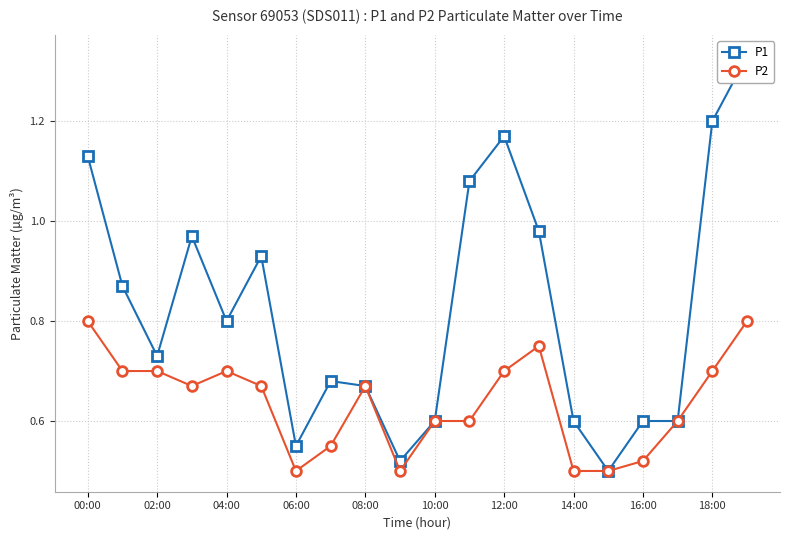

At how many categories does at least one series exceed 1?

5